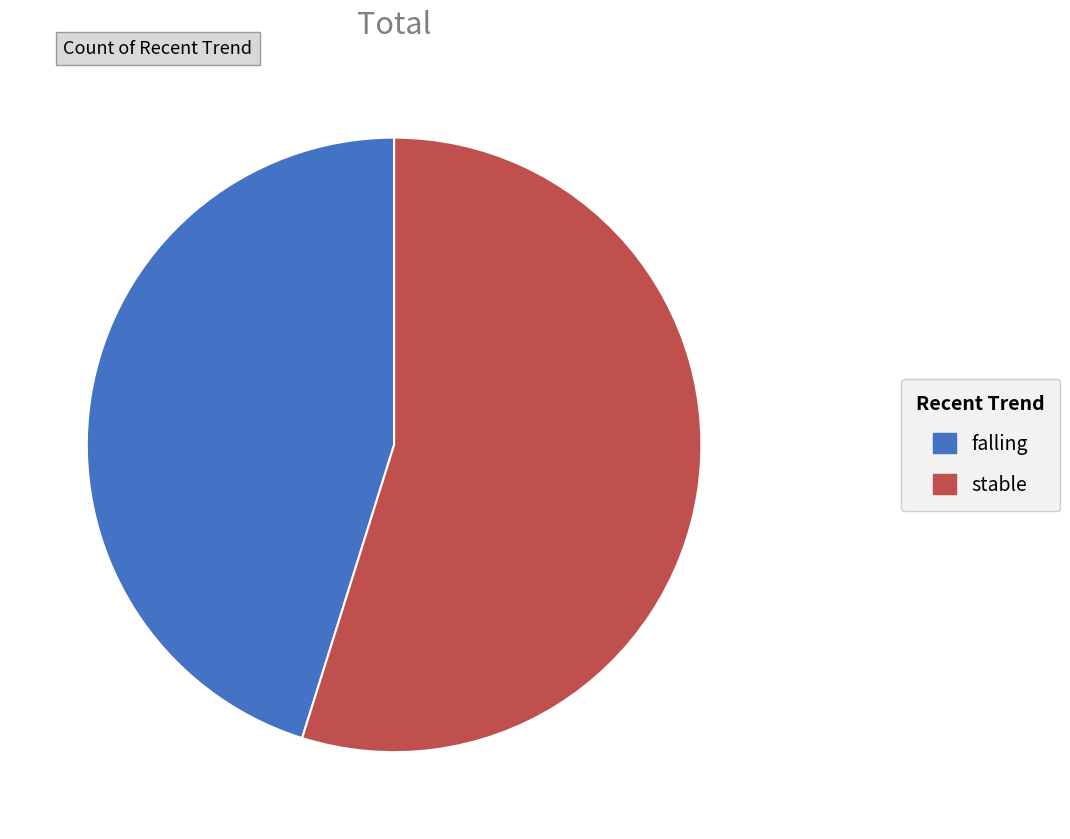

Which category has the smallest portion of the pie?

falling